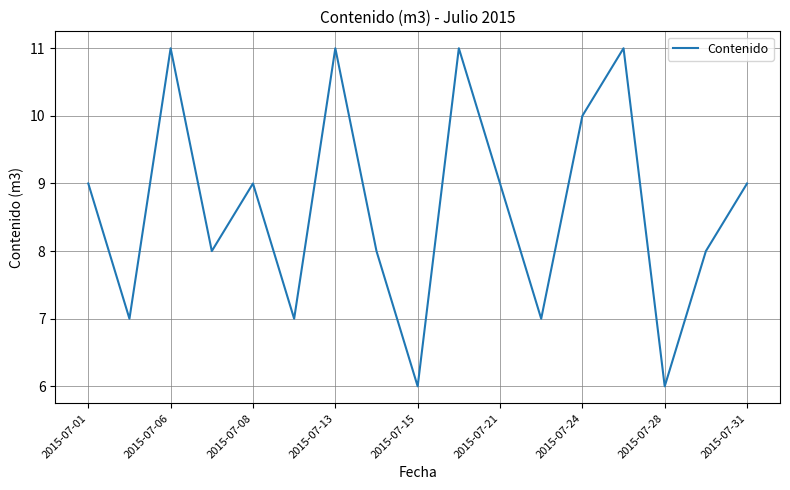

How many lines are shown in the chart?

1